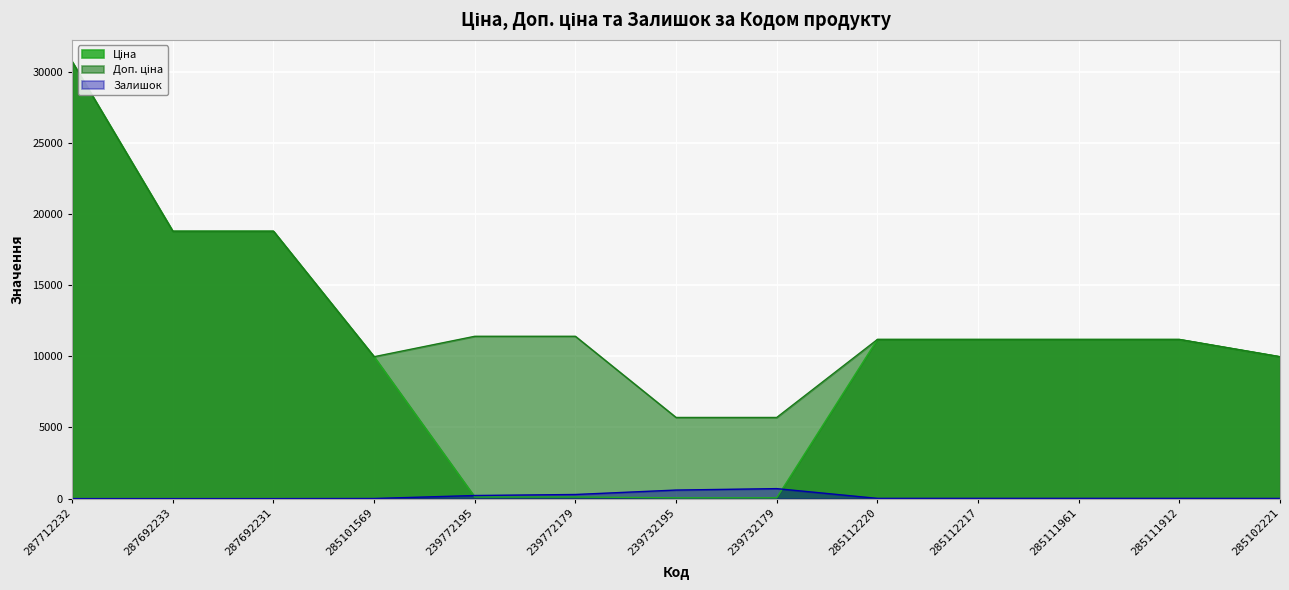

What is the total value across all series at 285101569?

19957.0